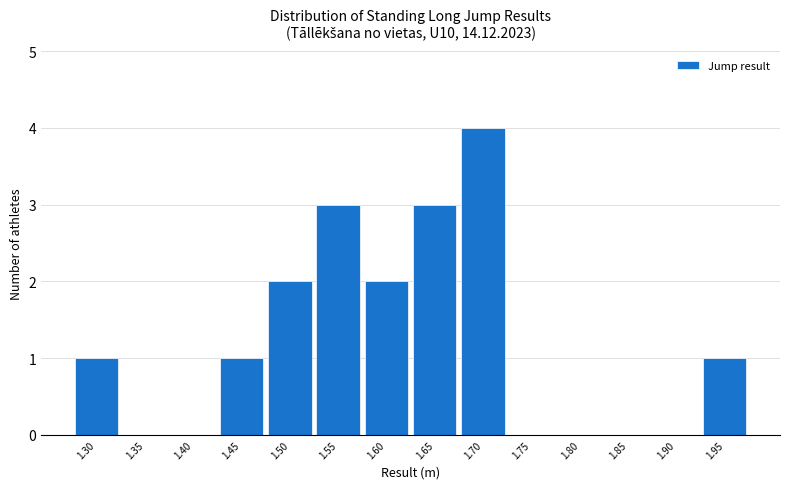

Reading left to right, list all the values displayed in this chart.

1.30=1	1.35=0	1.40=0	1.45=1	1.50=2	1.55=3	1.60=2	1.65=3	1.70=4	1.75=0	1.80=0	1.85=0	1.90=0	1.95=1